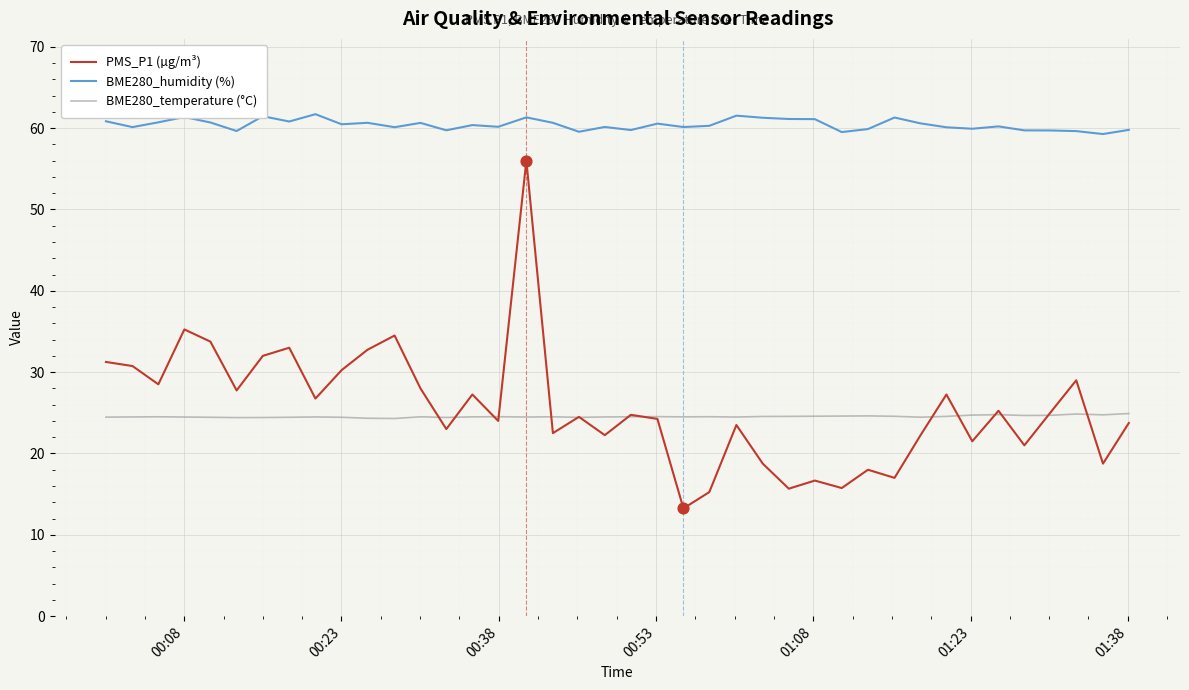

Which series has the largest total across all categories?

BME280_humidity (%)